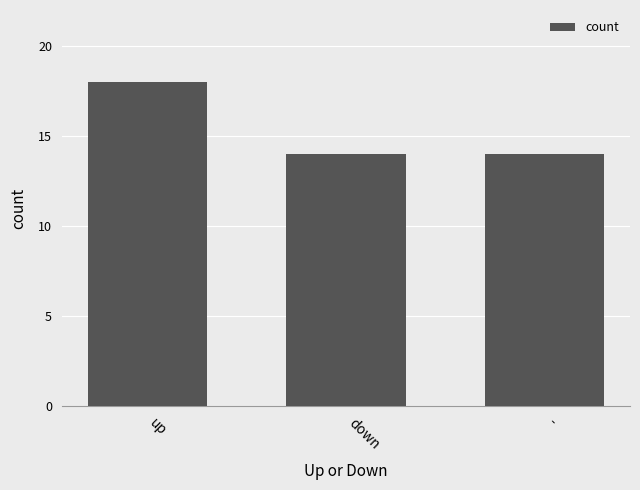

Reading left to right, what are all the values shown in this chart?

up=18	down=14	-=14